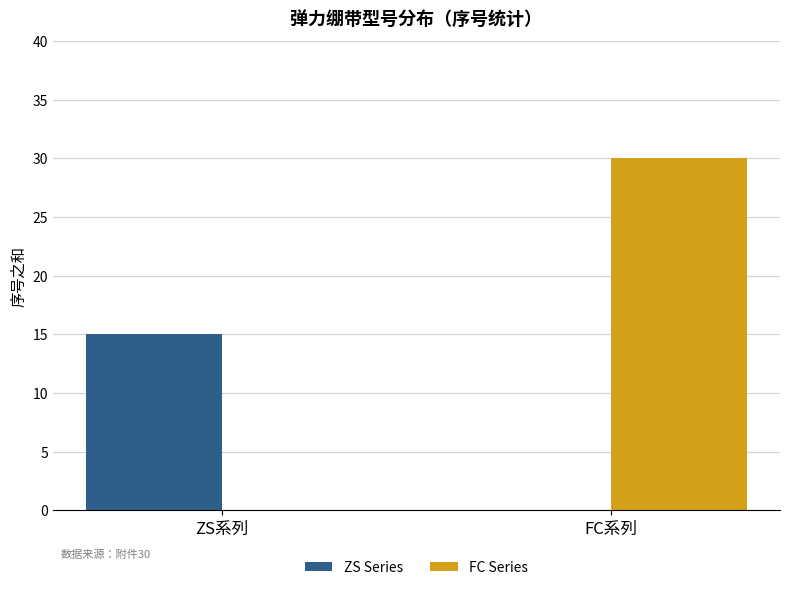

What is the sum of the FC Series values at FC系列 and ZS系列?

30